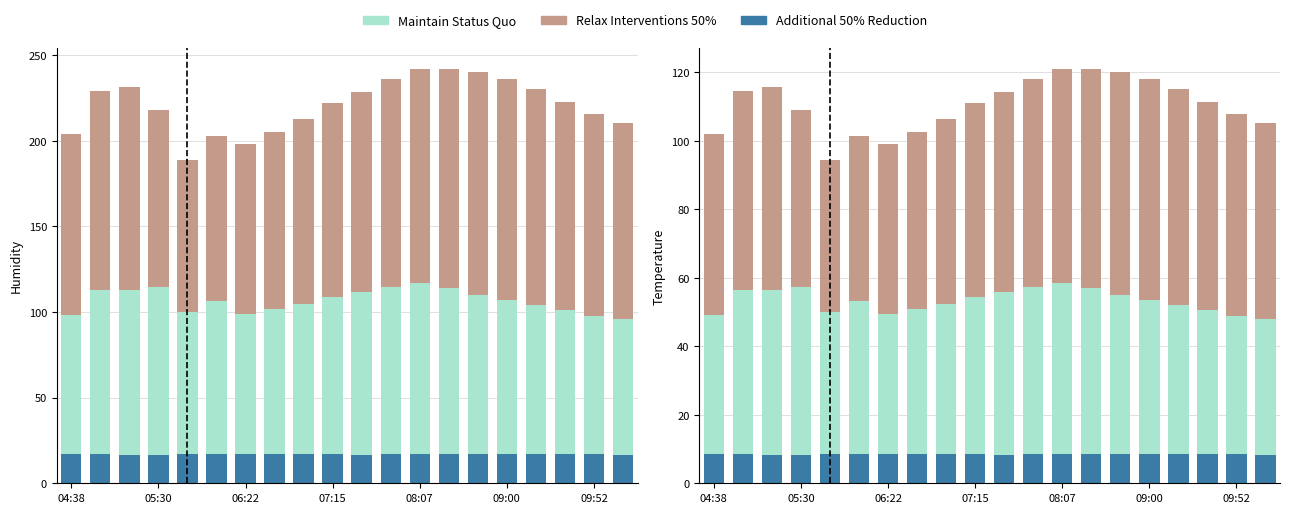

How many data points does each series have?

20